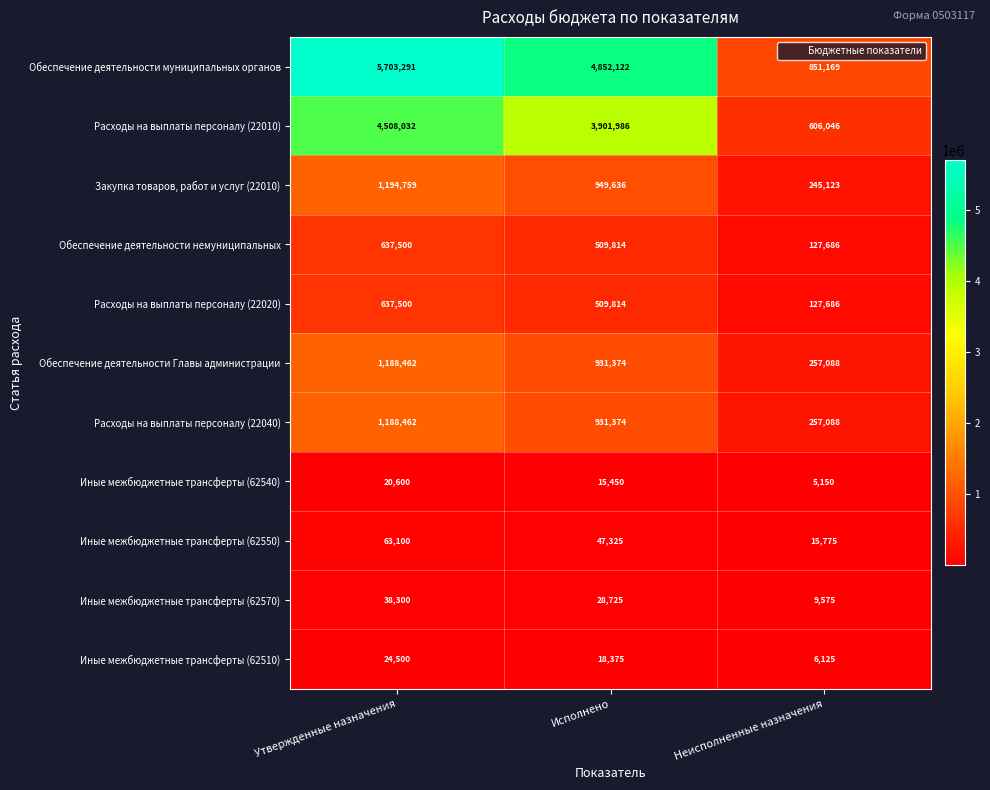

Rank the categories by Расходы на выплаты персоналу (22010) value from highest to lowest.

Утвержденные назначения, Исполнено, Неисполненные назначения